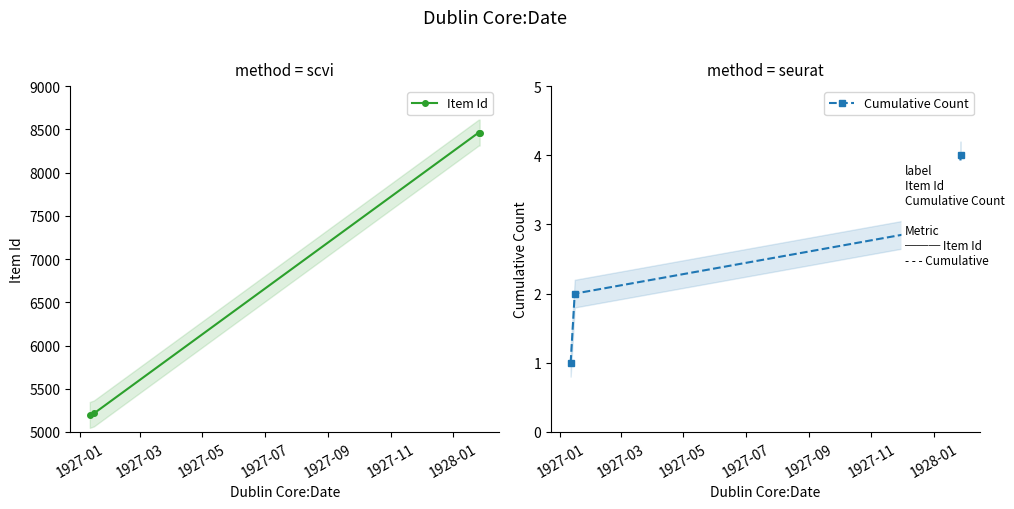

What is the value of the Item Id point at the 2nd from the left?

5214